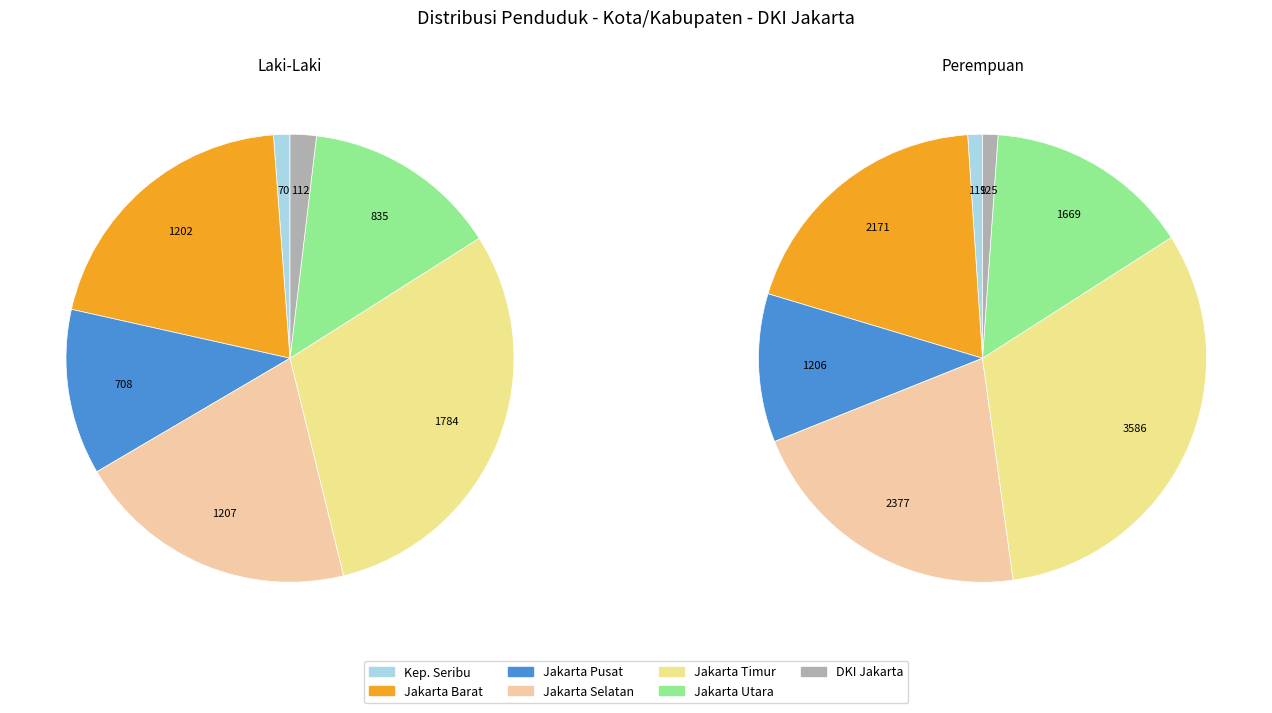

Count the number of slices in the pie.

7